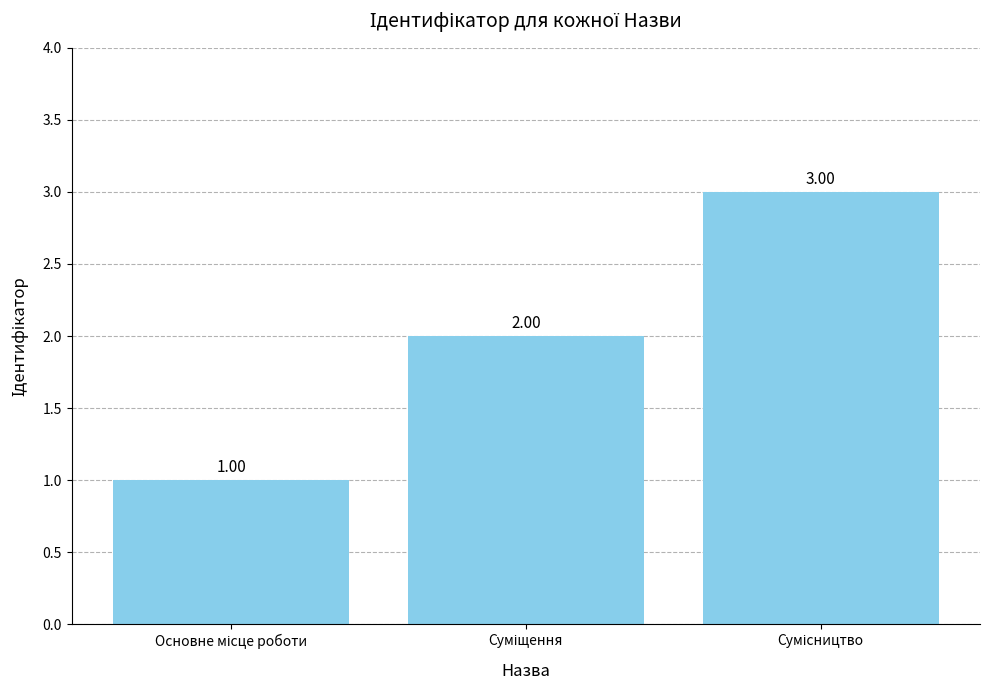

What is the sum of all values?

6